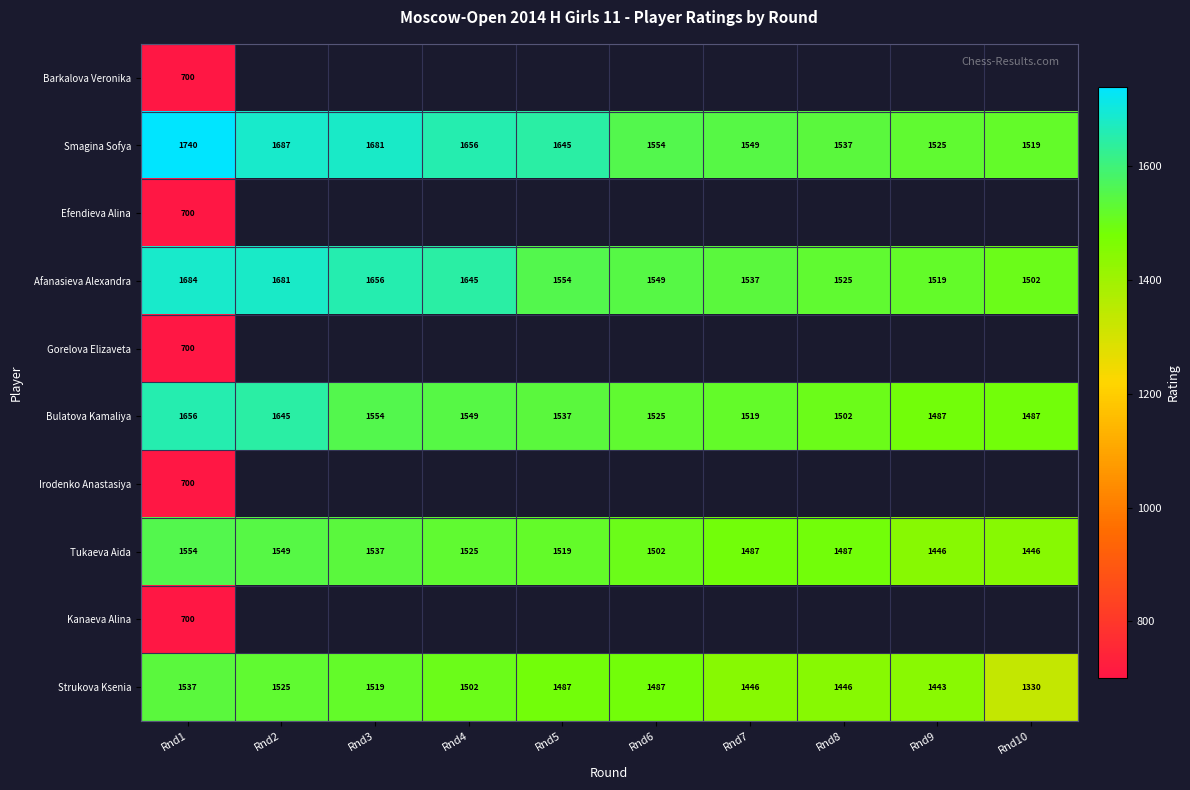

At how many categories does at least one series exceed 1724?

1